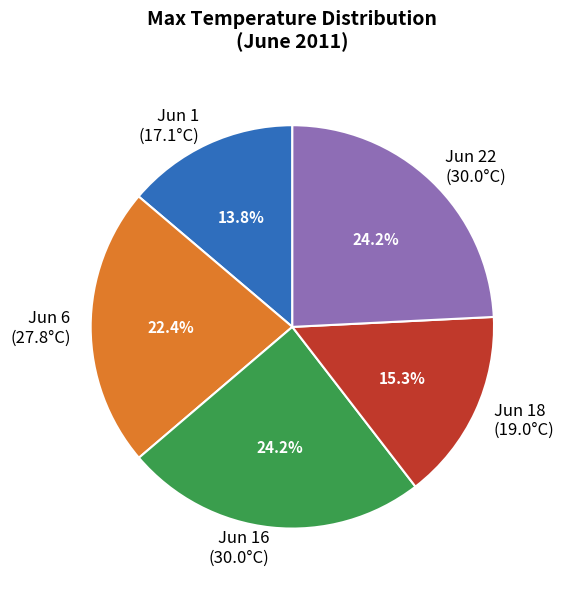

How much of the chart is everything except Jun 6 (27.8°C)?

77.6%